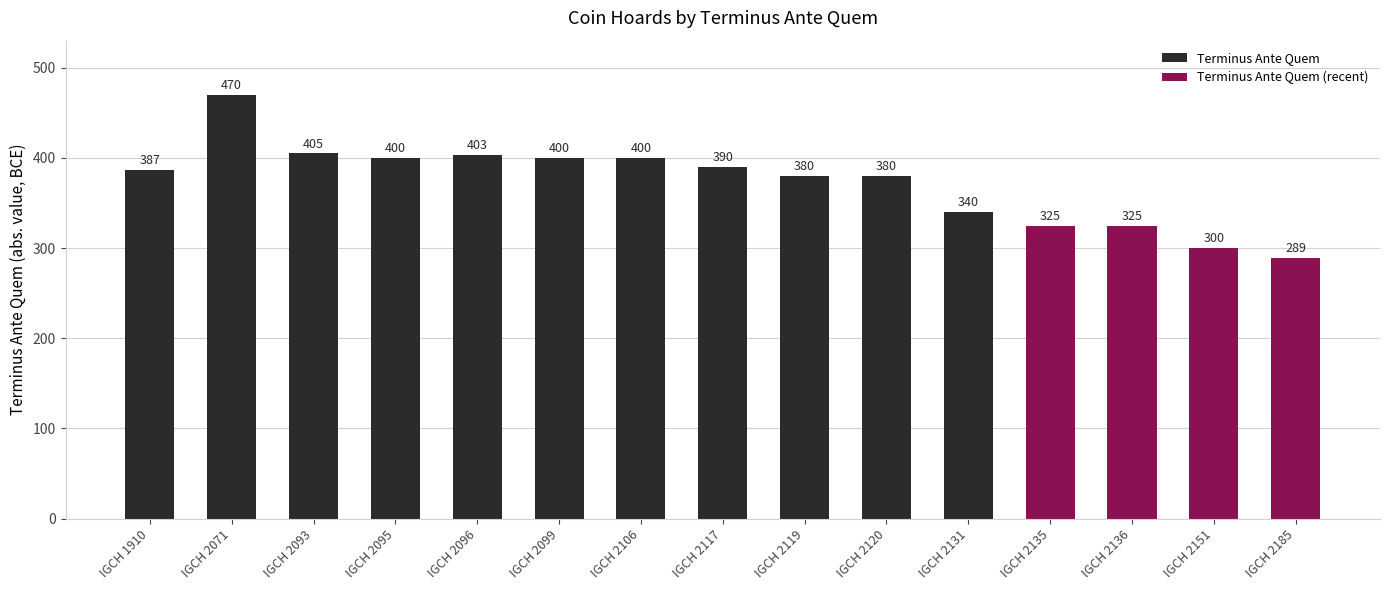

What is the maximum value for Terminus Ante Quem?

470